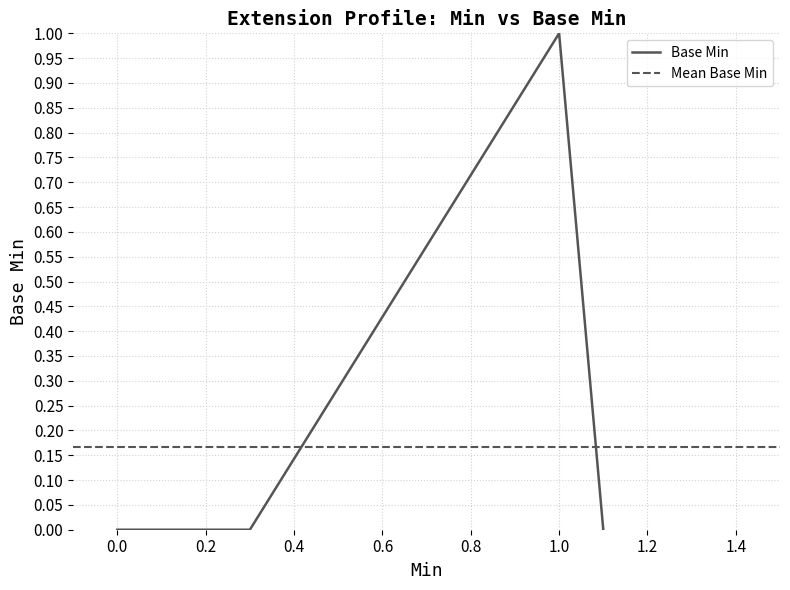

Between 0 and 1, which is larger?

1